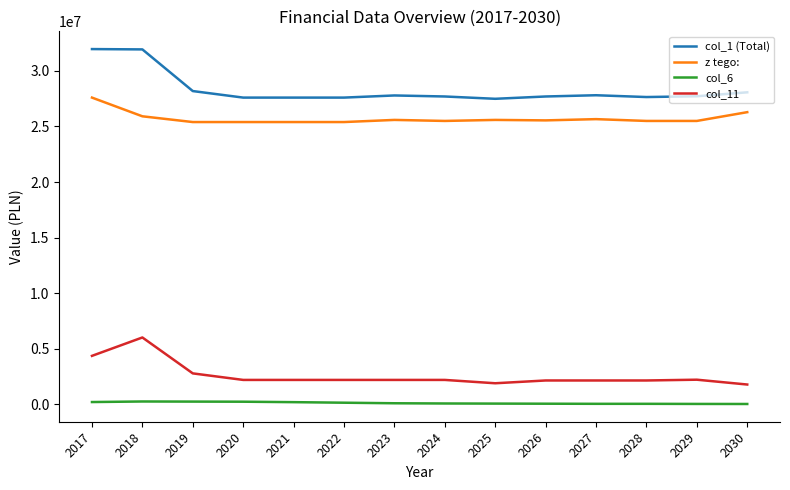

What is the highest value of the col_11 series?

6019000.0